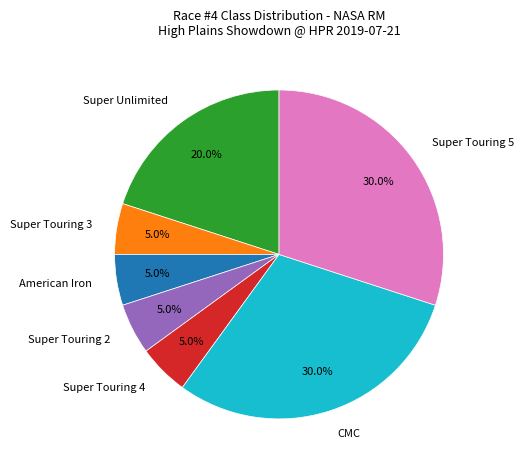

What percentage is the Super Touring 2 slice, to the nearest percent?

5%